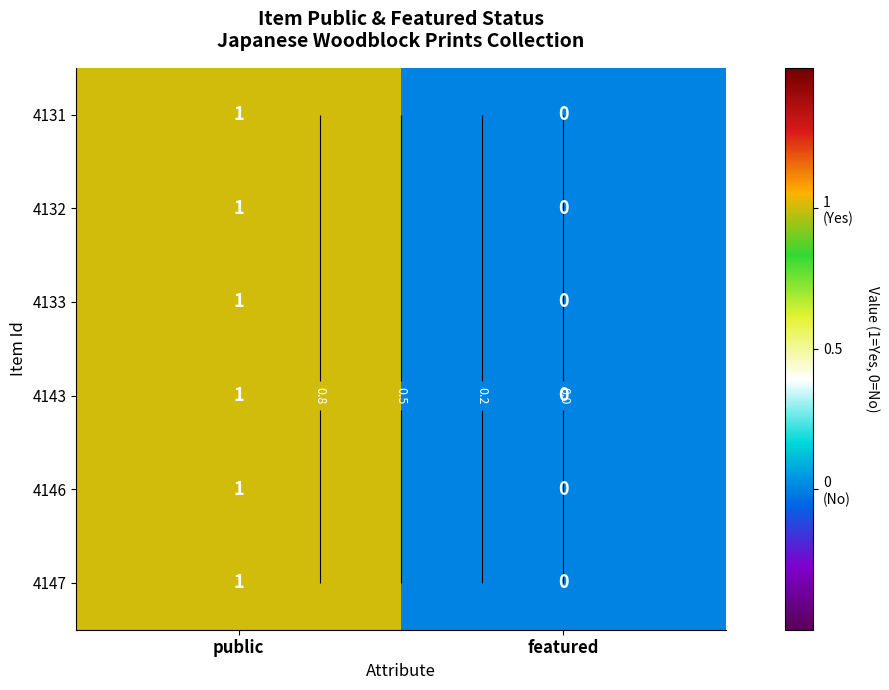

Count the number of categories in the chart.

2